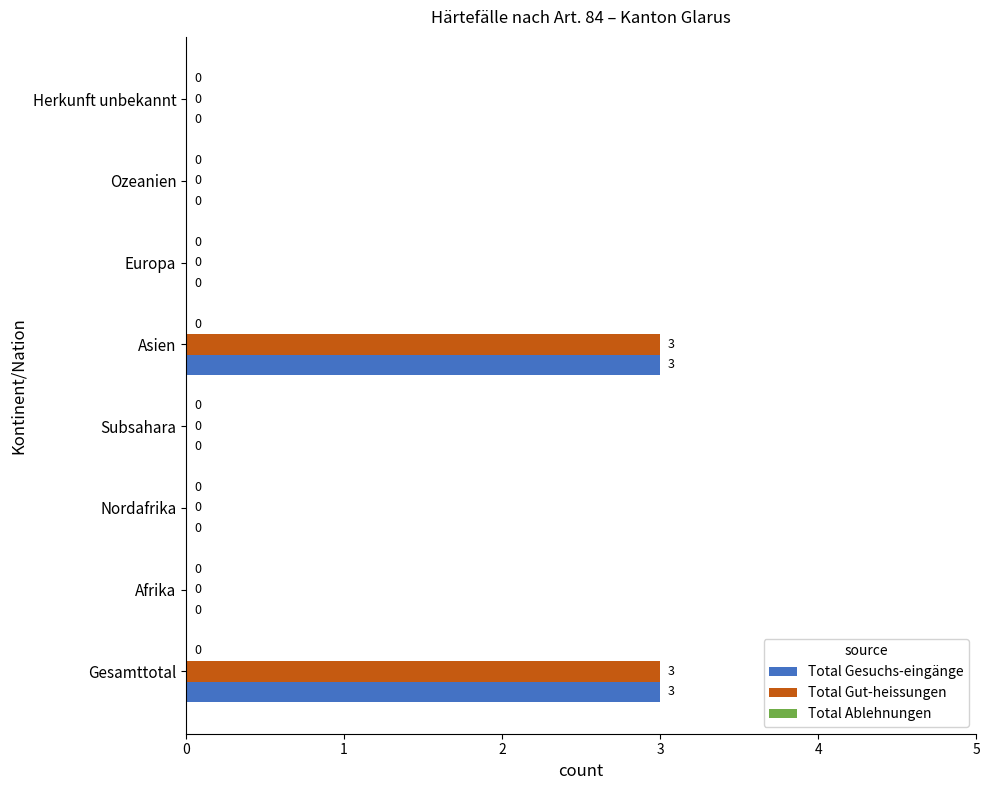

What is the greatest value displayed?

3